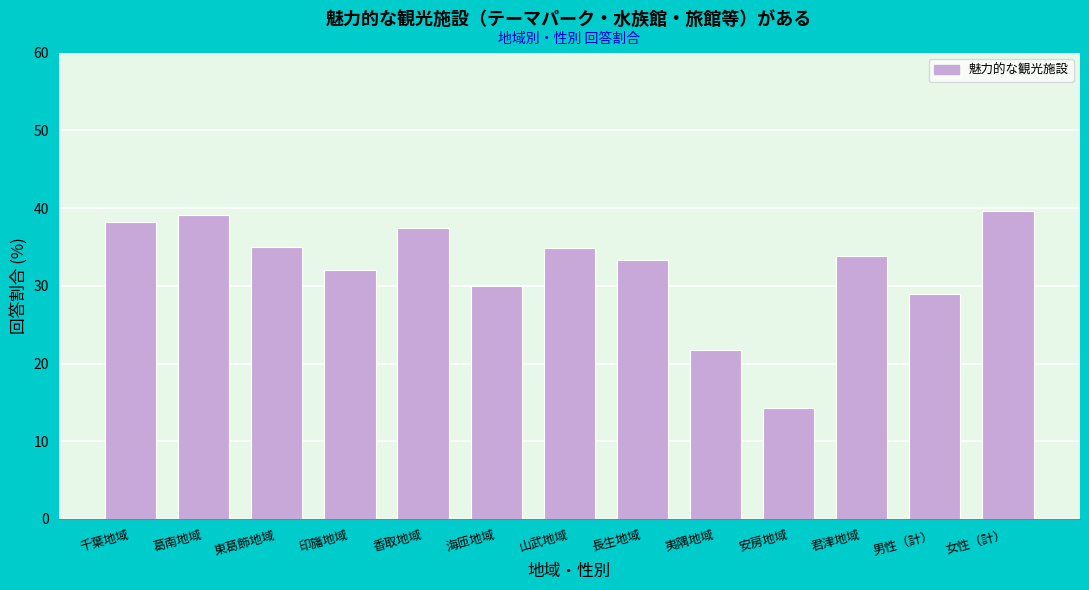

What is the approximate value at 君津地域?

33.8